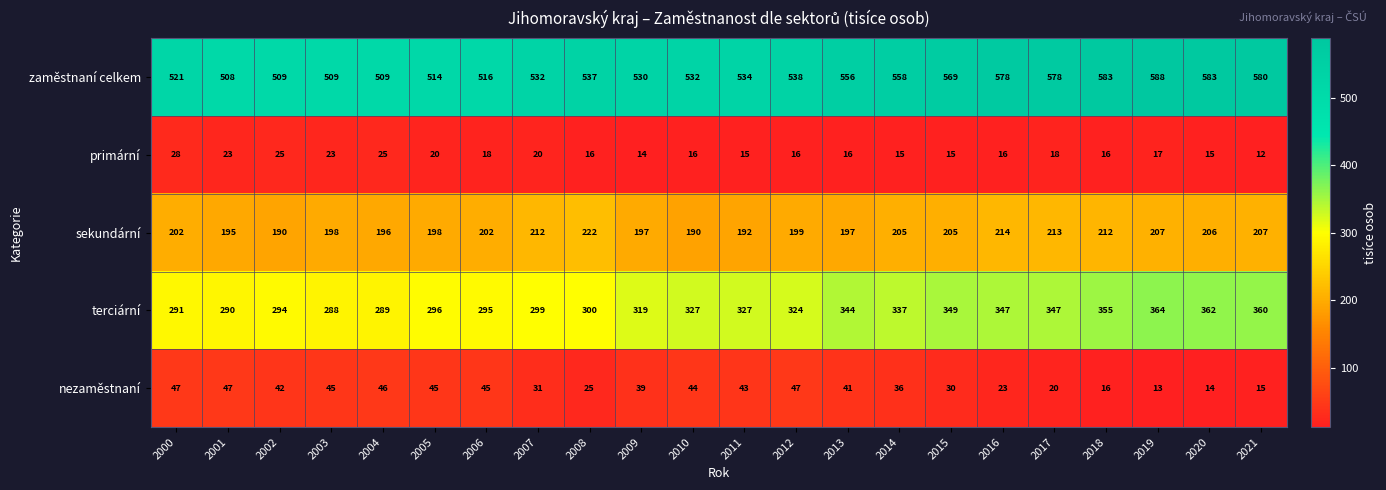

At which label does nezaměstnaní first exceed 41?

2000